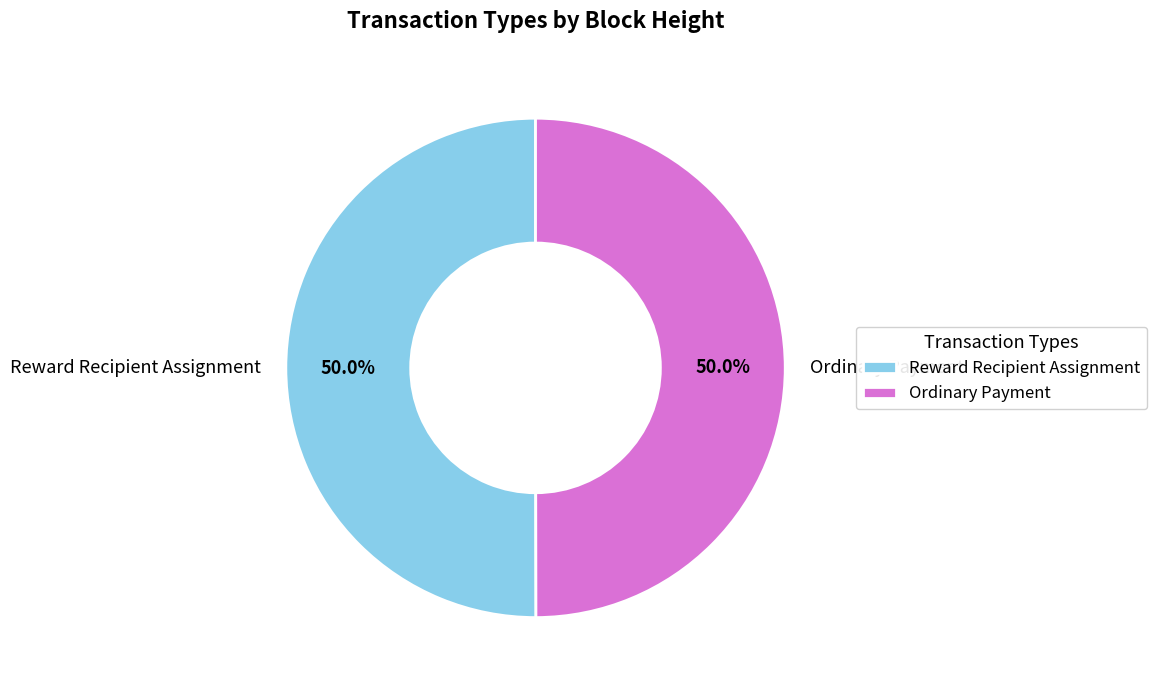

How much of the chart is everything except Reward Recipient Assignment?

50.0%